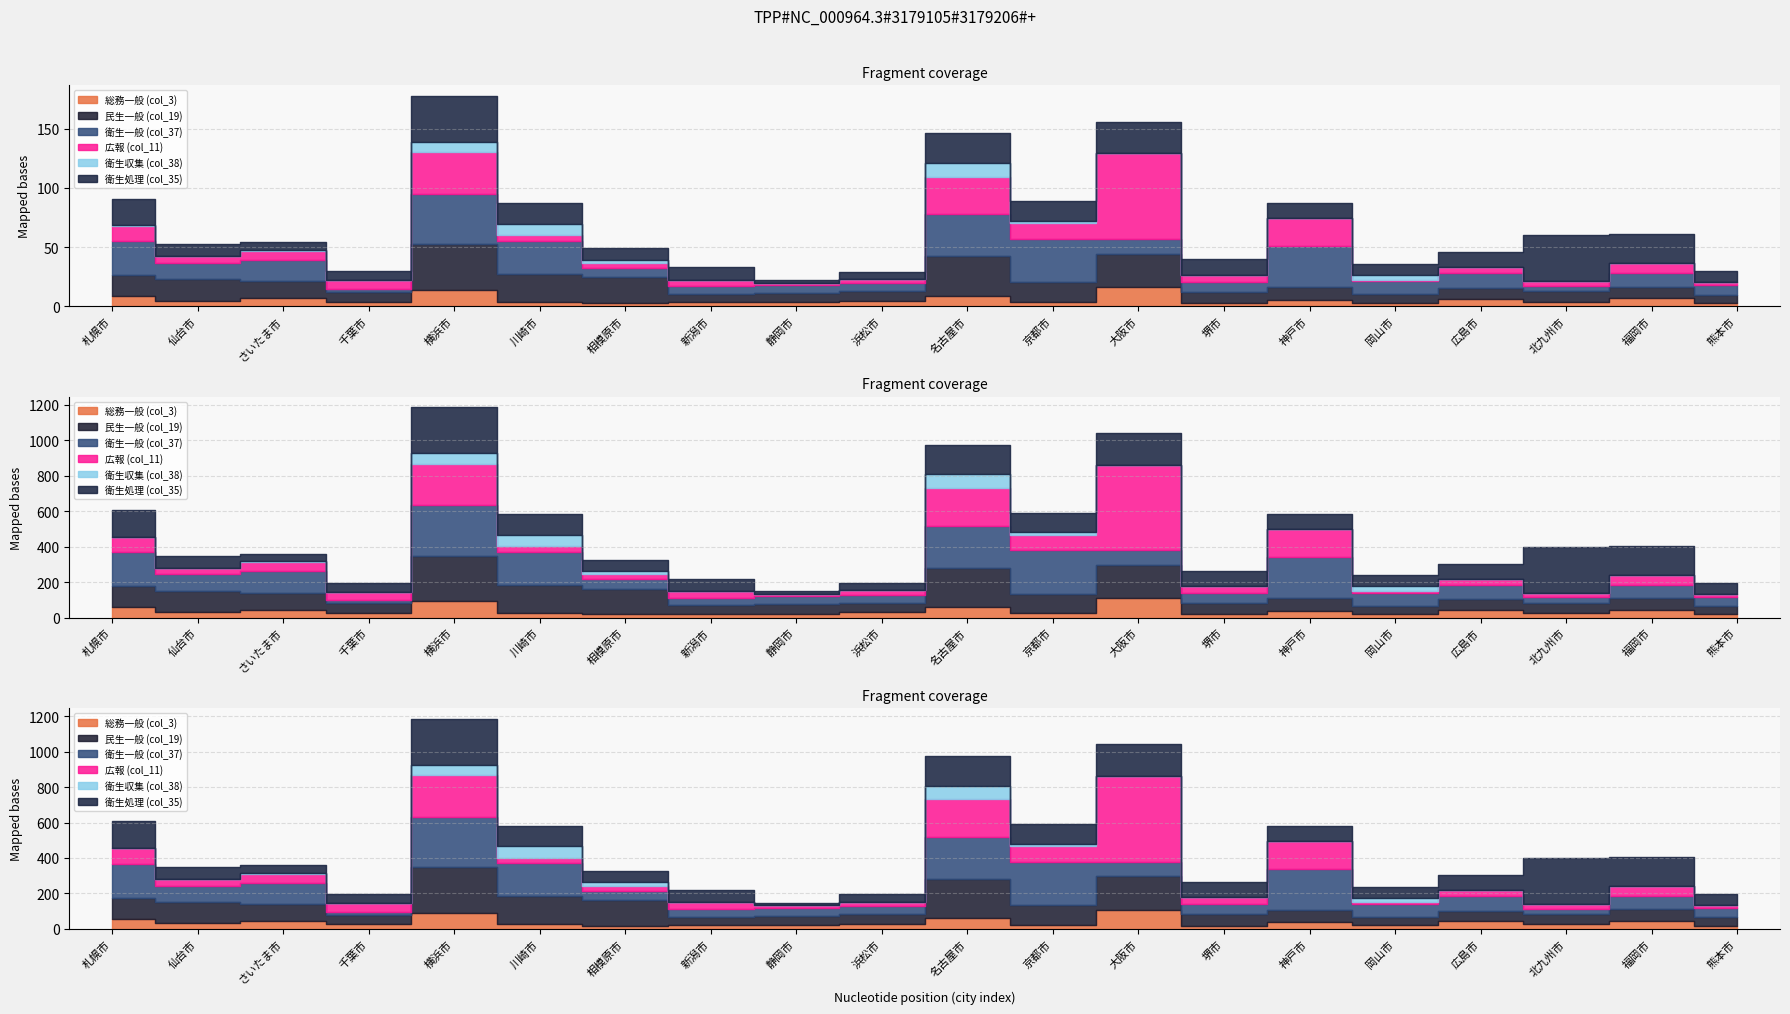

Between which two adjacent categories do 総務一般 (col_3) and 広報 (col_11) first intersect?

新潟市 and 静岡市